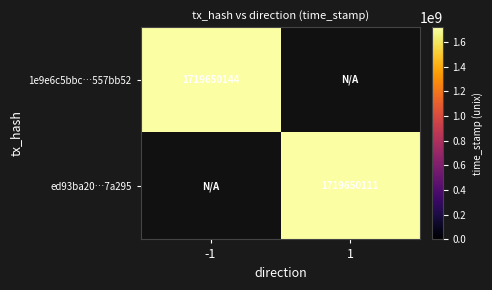

List the series in order of their peak value, lowest first.

ed93ba20ee8dcc73d328df30f252287b237a295, 1e9e6c5bbc2168d3b6650fe32d8b8f22557bb52